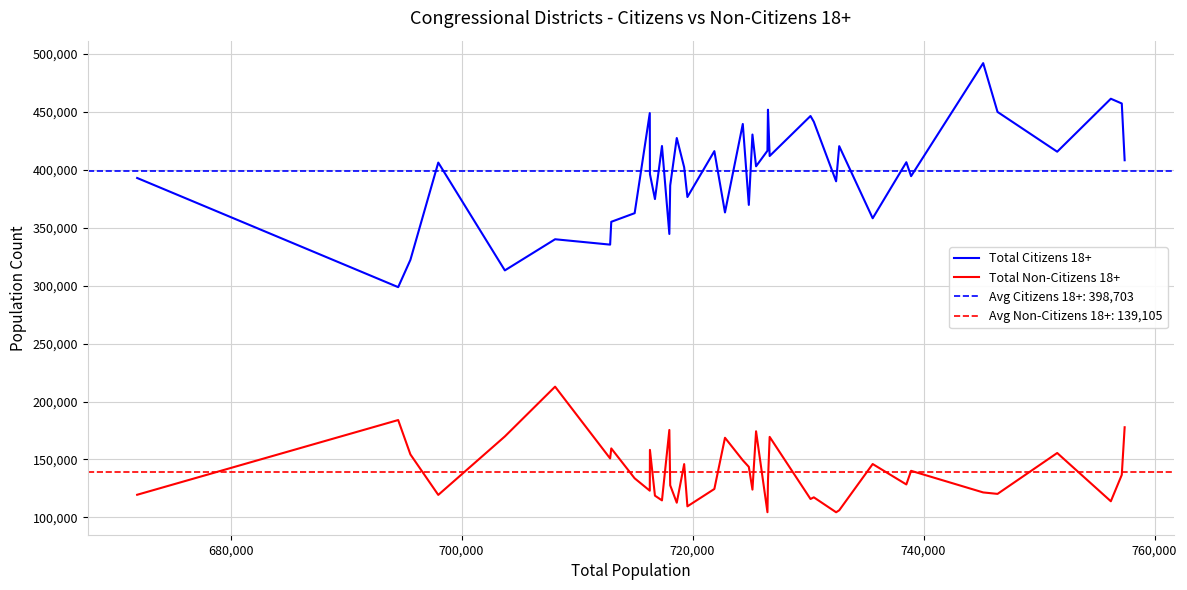

What is the difference between the maximum and minimum values in the Total Non-Citizens 18+ series?

108398